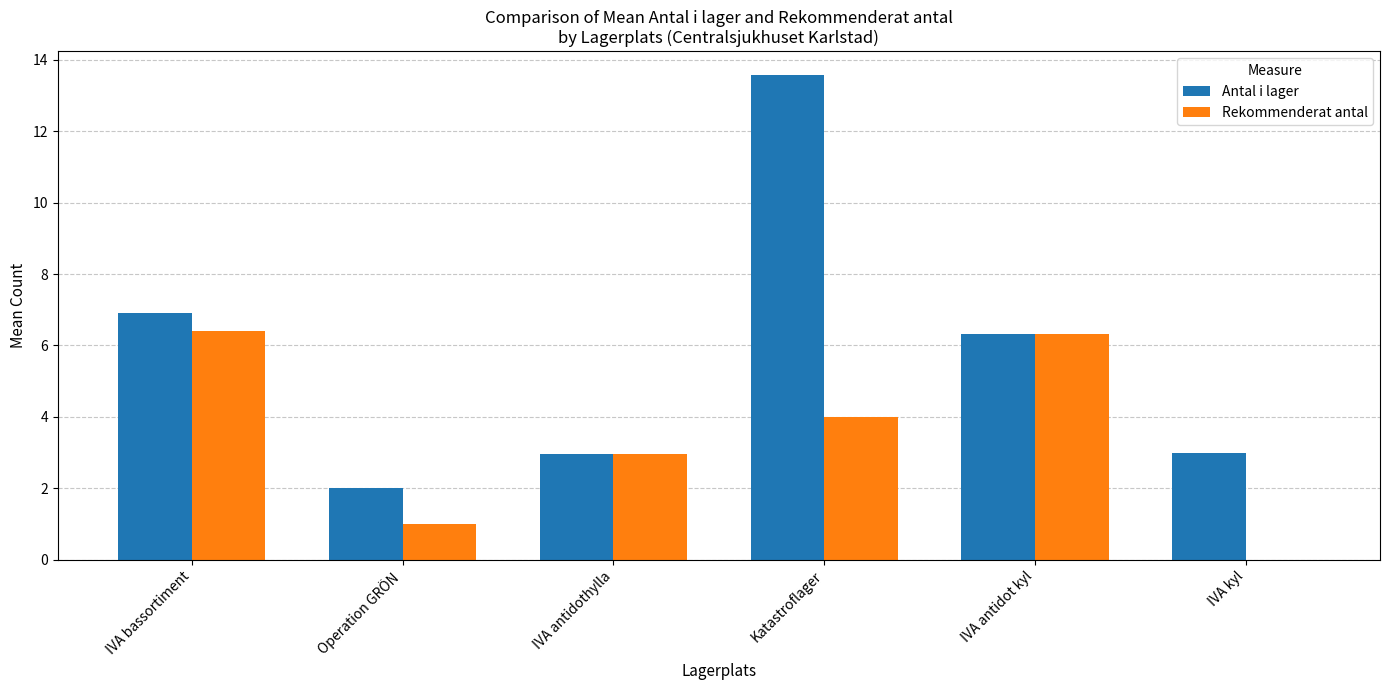

At which category is the sum across all series the highest?

Katastroflager